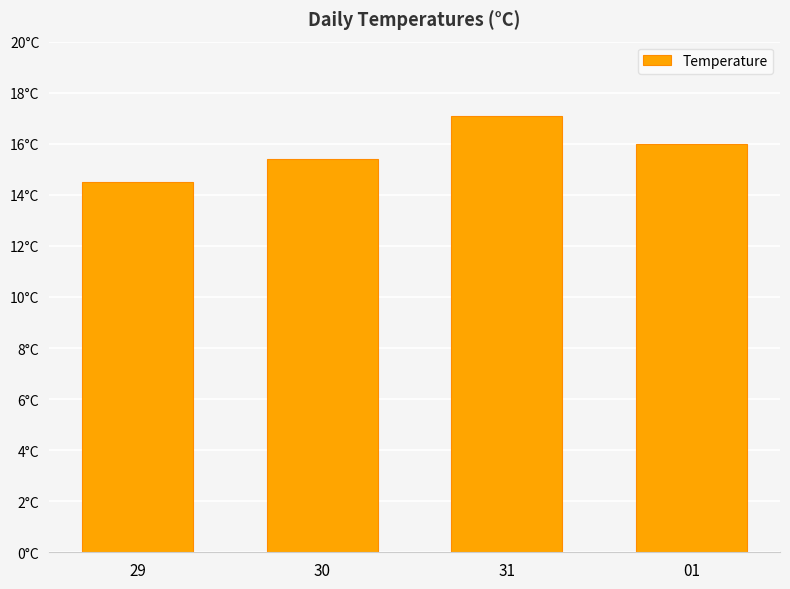

At which label does the data first exceed 16?

31